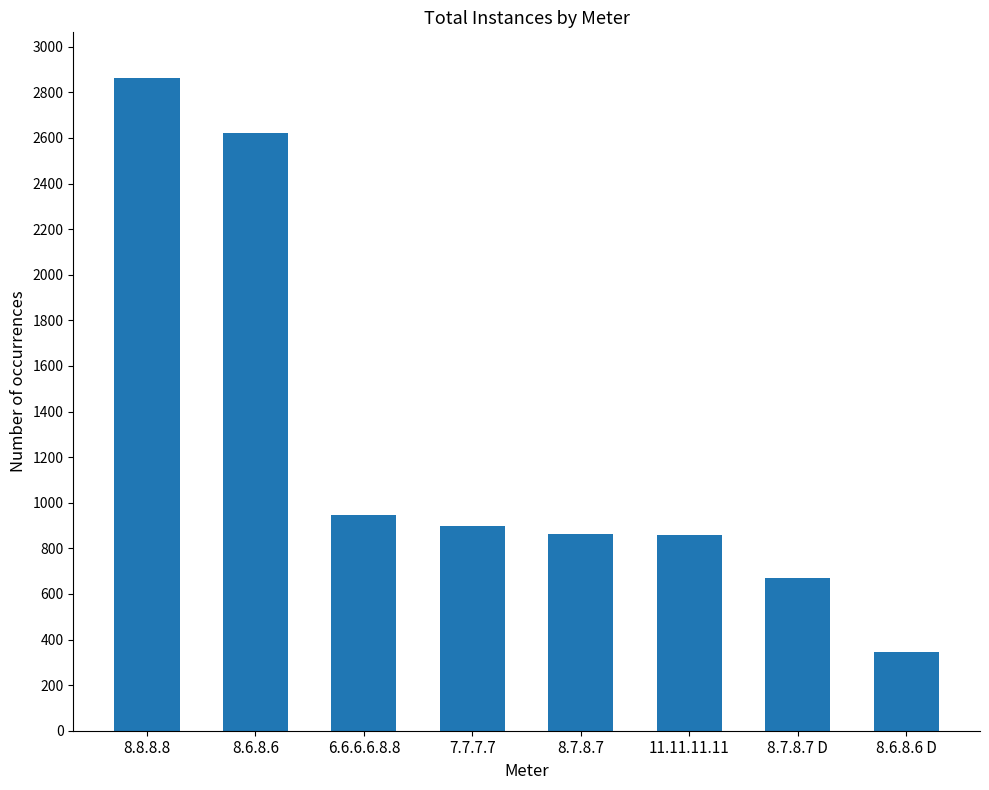

At which label is the value closest to 1604?

6.6.6.6.8.8